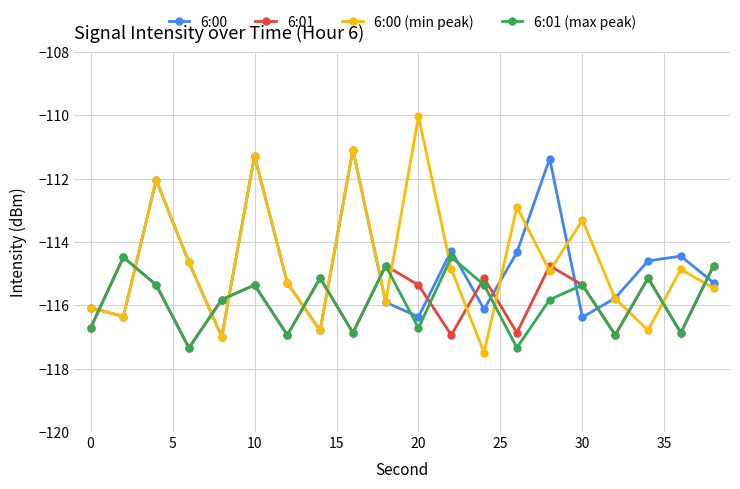

Reading left to right, what are all the values shown in this chart?

6:00: -116.1	-116.4	-112.0	-114.6	-117.0	-111.3	-115.3	-116.8	-111.1	-115.9	-116.4	-114.3	-116.1	-114.3	-111.4	-116.4	-115.8	-114.6	-114.4	-115.3
6:01: -116.7	-114.5	-115.4	-117.3	-115.8	-115.4	-116.9	-115.1	-116.9	-114.7	-115.4	-116.9	-115.1	-116.9	-114.7	-115.4	-116.9	-115.1	-116.9	-114.7
6:00 (min peak): -116.1	-116.4	-112.0	-114.6	-117.0	-111.3	-115.3	-116.8	-111.1	-115.9	-110.0	-114.9	-117.5	-112.9	-114.9	-113.3	-115.8	-116.8	-114.9	-115.5
6:01 (max peak): -116.7	-114.5	-115.4	-117.3	-115.8	-115.4	-116.9	-115.1	-116.9	-114.7	-116.7	-114.5	-115.4	-117.3	-115.8	-115.4	-116.9	-115.1	-116.9	-114.7